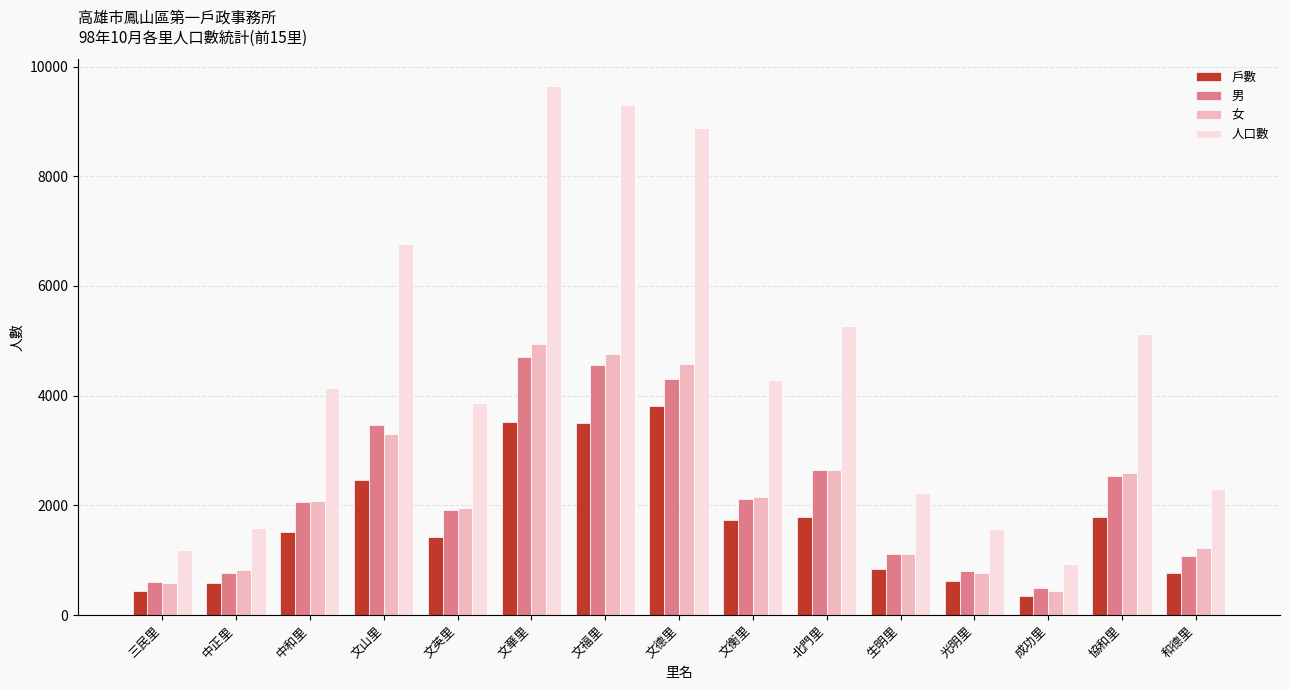

What is the difference between the 戶數 values at 光明里 and 中和里?

906